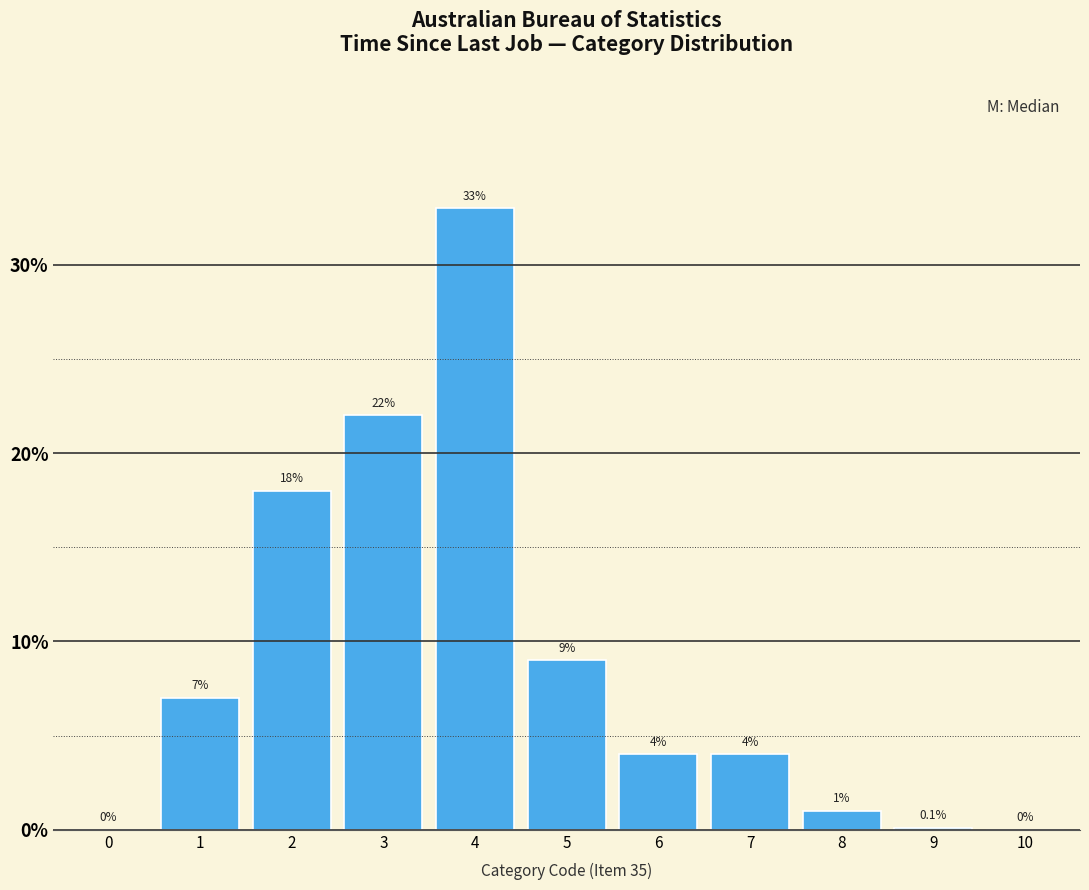

Reading left to right, extract all data points from this chart.

0=0.0	1=7.0	2=18.0	3=22.0	4=33.0	5=9.0	6=4.0	7=4.0	8=1.0	9=0.1	10=0.0